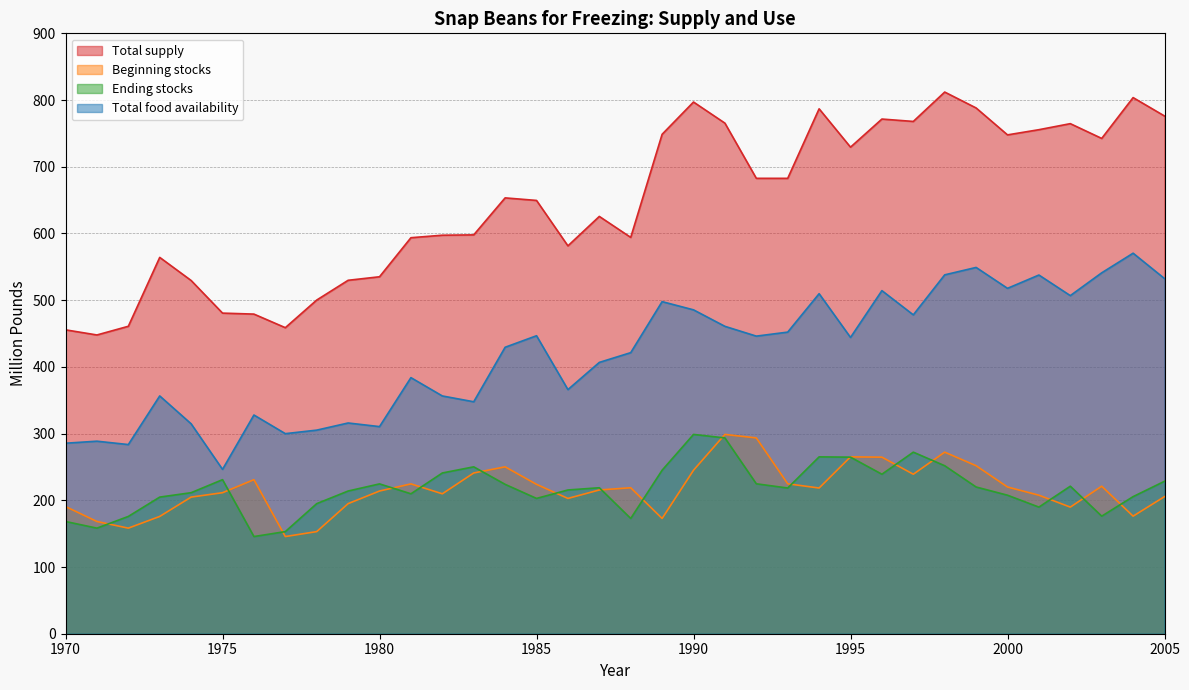

Reading left to right, list all the values displayed in this chart.

Total supply: 455.5	447.8	460.9	564.1	529.5	480.6	479.1	458.8	500.2	529.8	535.1	593.6	597.4	597.9	653.3	649.5	581.4	625.5	594.1	748.7	797.0	765.4	682.6	682.6	786.9	729.4	771.5	767.9	812.0	788.1	747.8	755.6	764.6	742.5	803.7	776.1
Beginning stocks: 190.6	168.2	158.3	175.8	204.8	211.4	230.9	145.7	153.1	195.0	213.9	224.6	209.8	241.0	250.2	223.9	202.8	215.5	218.8	172.8	245.1	298.8	293.5	224.8	218.4	265.1	264.7	239.1	272.2	251.8	219.9	207.6	189.8	221.1	176.2	205.5
Ending stocks: 168.2	158.3	175.8	204.8	211.4	230.9	145.7	153.1	195.0	213.9	224.6	209.8	241.0	250.2	223.9	202.8	215.5	218.8	172.8	245.1	298.8	293.5	224.8	218.4	265.1	264.7	239.1	272.2	251.8	219.9	207.6	189.8	221.1	176.2	205.5	228.5
Total food availability: 285.6	288.6	283.6	356.4	314.7	246.4	327.9	299.9	305.2	315.9	310.5	383.9	356.4	347.7	429.4	446.7	365.9	406.7	421.3	497.8	485.5	460.8	446.1	452.1	509.7	444.1	514.3	478.0	538.0	549.1	517.7	537.7	506.8	541.0	570.4	532.4